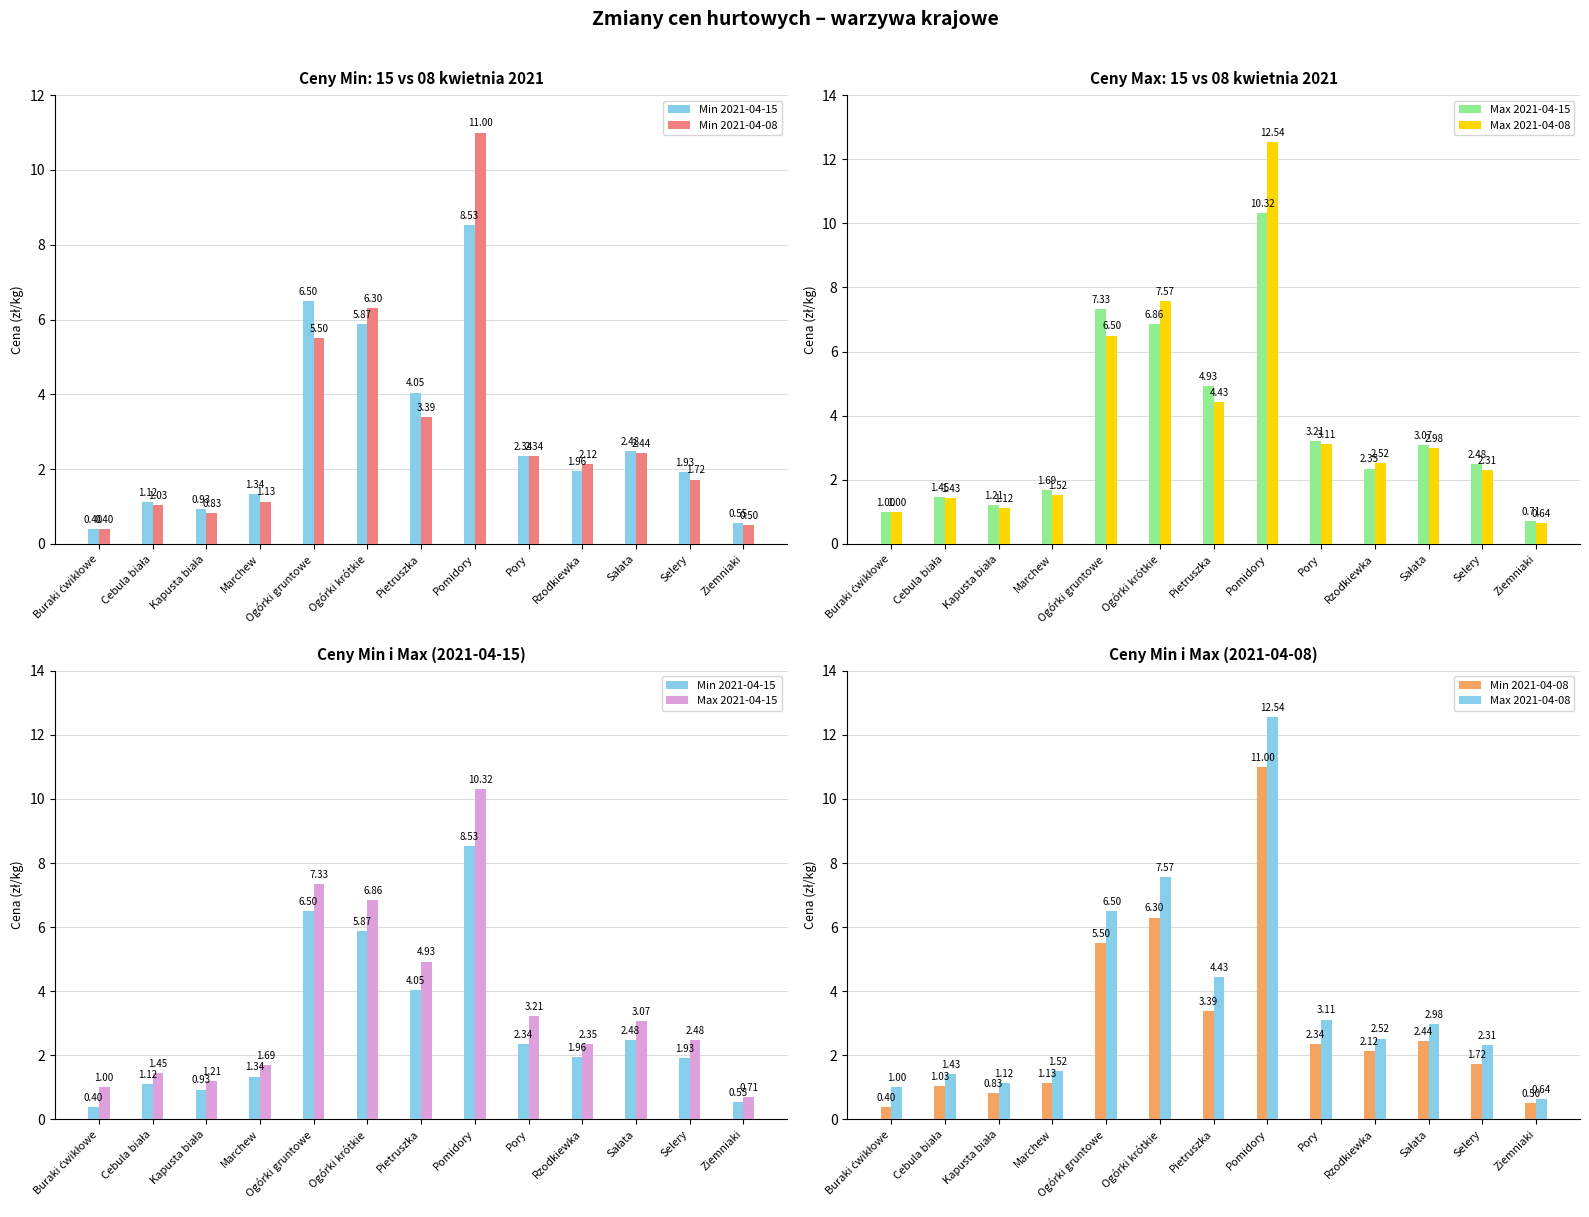

Between Marchew and Ogórki gruntowe, which is larger?

Ogórki gruntowe